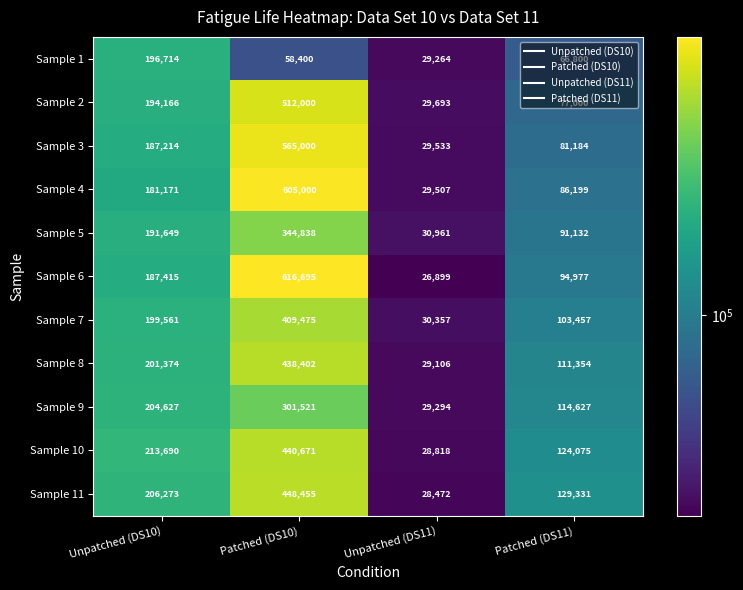

What is the maximum value shown in the chart?

616695